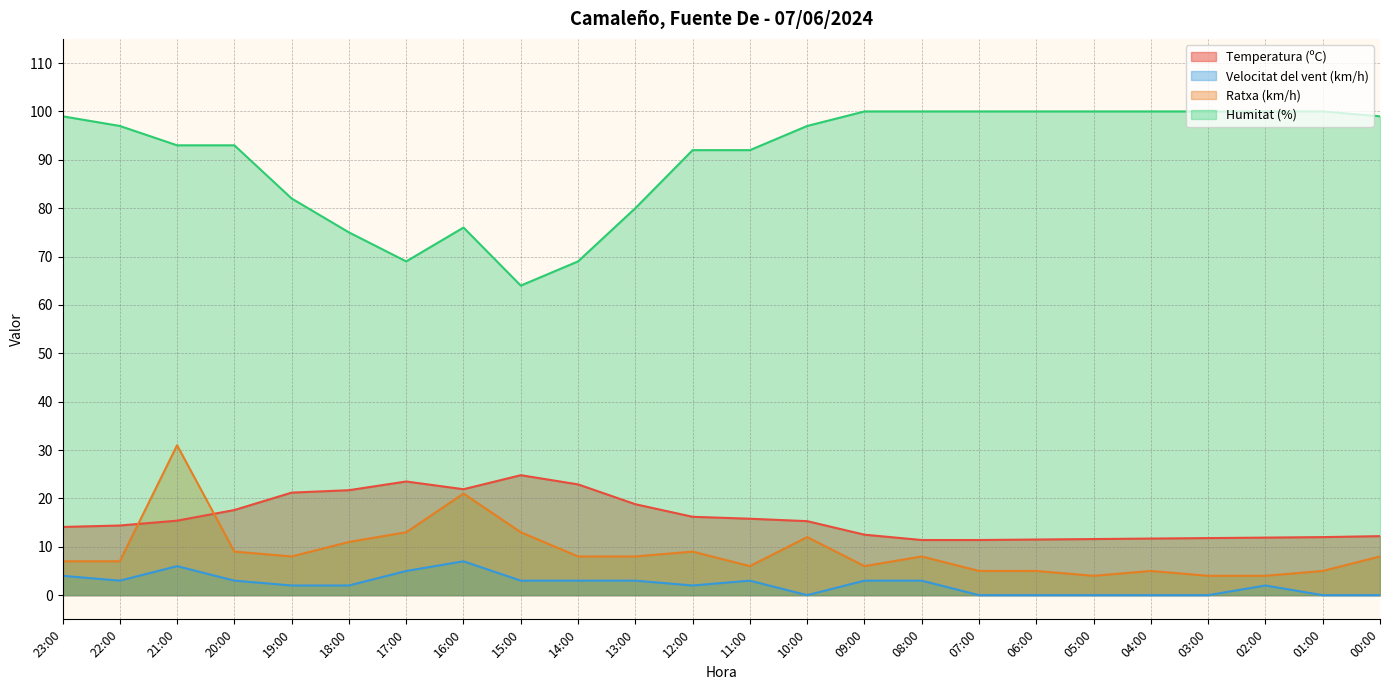

True or false: Ratxa (km/h) and Velocitat del vent (km/h) cross at least once.

False